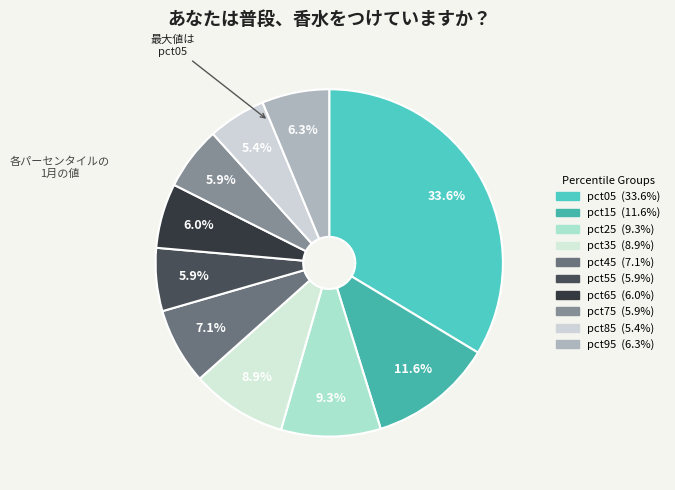

Between pct15 and pct55, which is larger?

pct15